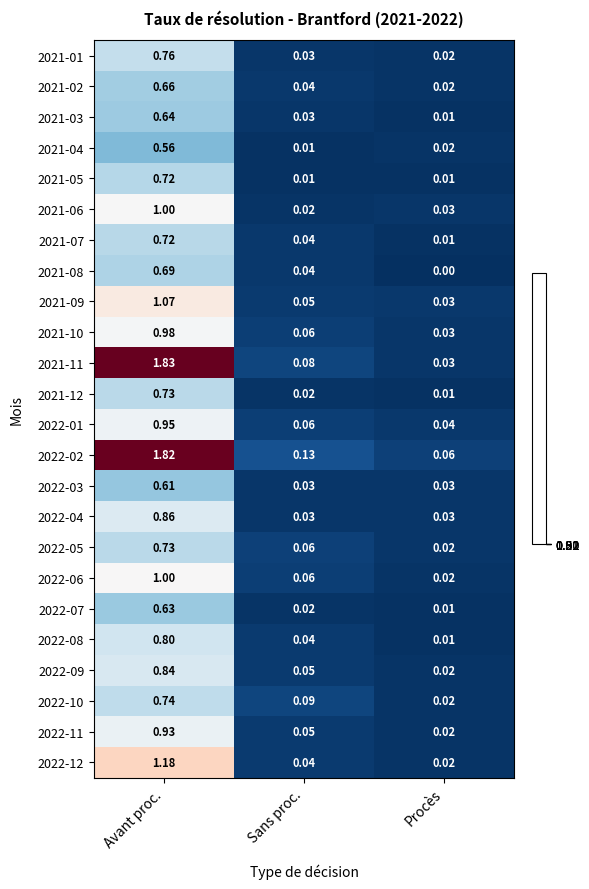

Which label corresponds to the largest value in the chart?

Avant proc.